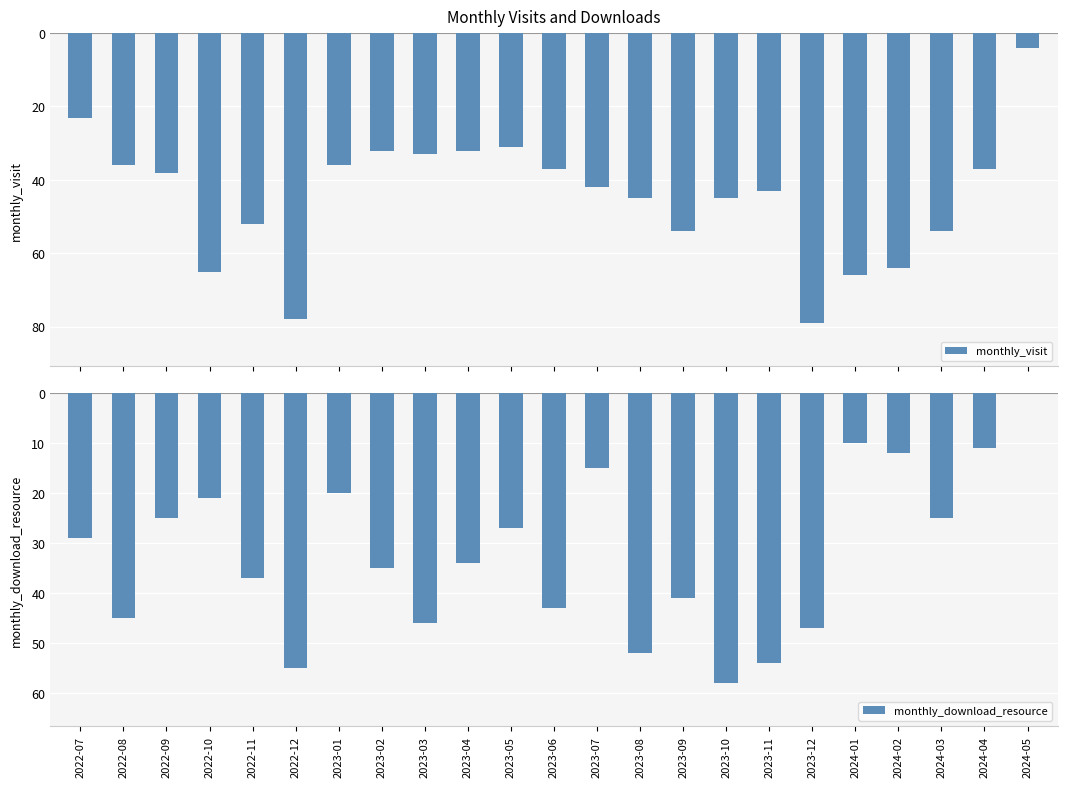

Between 2023-11 and 2024-05, which is larger?

2023-11